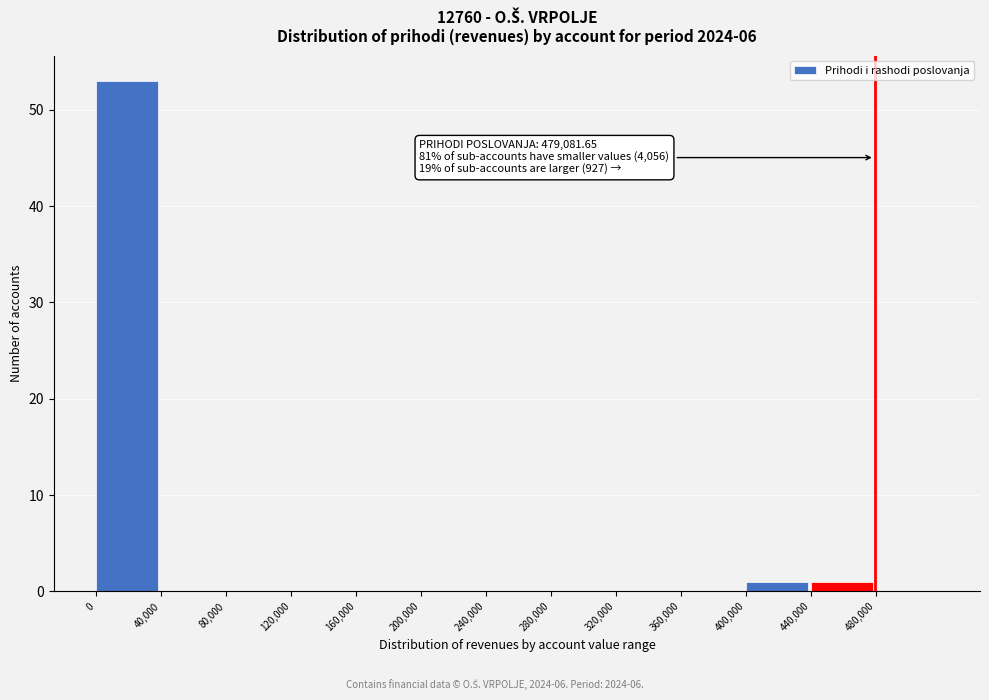

Which range on the x-axis has the tallest bar?

0 to 40000